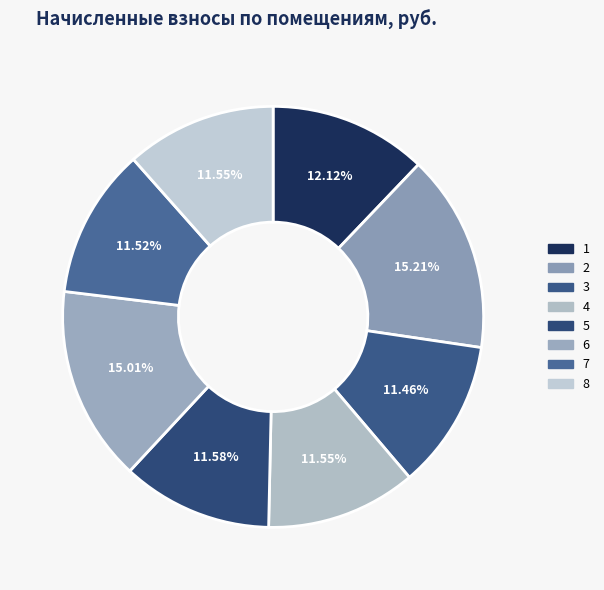

The 5 slice represents 12% of the pie. True or false?

True